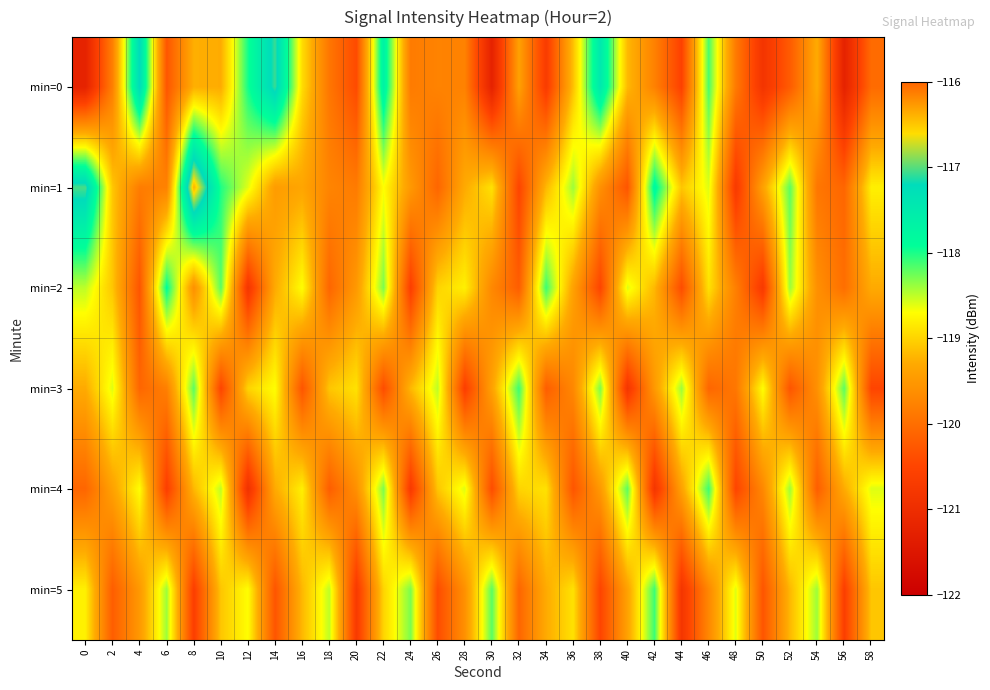

Reading right to left, list all the values displayed in this chart.

min=0: 58=-120.0	56=-121.2	54=-119.3	52=-120.2	50=-120.8	48=-119.9	46=-118.1	44=-120.5	42=-119.8	40=-119.2	38=-117.5	36=-119.1	34=-120.7	32=-119.4	30=-121.2	28=-119.8	26=-119.8	24=-119.8	22=-117.7	20=-120.4	18=-119.9	16=-118.9	14=-117.1	12=-118.0	10=-119.3	8=-119.3	6=-120.3	4=-117.2	2=-119.8	0=-121.2
min=1: 58=-118.8	56=-120.1	54=-119.9	52=-118.2	50=-119.4	48=-120.7	46=-118.6	44=-119.1	42=-117.8	40=-120.3	38=-119.6	36=-118.4	34=-119.2	32=-120.5	30=-118.9	28=-119.3	26=-120.1	24=-119.5	22=-118.7	20=-119.8	18=-119.7	16=-119.4	14=-119.5	12=-118.6	10=-118.0	8=-116.4	6=-119.8	4=-119.8	2=-119.1	0=-117.0
min=2: 58=-119.3	56=-120.0	54=-119.6	52=-118.4	50=-120.7	48=-119.8	46=-118.9	44=-120.4	42=-119.2	40=-118.6	38=-120.5	36=-119.4	34=-118.1	32=-120.2	30=-119.7	28=-118.8	26=-119.0	24=-120.6	22=-118.3	20=-119.5	18=-120.1	16=-118.7	14=-119.3	12=-120.8	10=-118.2	8=-119.6	6=-117.9	4=-120.3	2=-119.1	0=-118.5
min=3: 58=-120.5	56=-118.2	54=-119.6	52=-120.3	50=-118.7	48=-119.9	46=-120.1	44=-118.4	42=-119.5	40=-120.8	38=-118.3	36=-119.7	34=-120.2	32=-118.1	30=-119.4	28=-120.6	26=-118.5	24=-119.2	22=-120.4	20=-118.9	18=-119.1	16=-120.3	14=-118.7	12=-119.0	10=-120.5	8=-118.2	6=-119.8	4=-120.1	2=-118.6	0=-119.3
min=4: 58=-118.6	56=-119.3	54=-120.2	52=-118.4	50=-119.7	48=-120.5	46=-118.1	44=-119.4	42=-120.8	40=-118.2	38=-119.5	36=-120.3	34=-118.9	32=-119.0	30=-120.4	28=-118.6	26=-119.1	24=-120.7	22=-118.3	20=-119.6	18=-120.2	16=-118.8	14=-119.3	12=-120.9	10=-118.5	8=-119.2	6=-120.6	4=-118.7	2=-119.4	0=-120.1
min=5: 58=-119.1	56=-120.6	54=-118.4	52=-119.2	50=-120.3	48=-118.6	46=-119.7	44=-120.8	42=-118.1	40=-119.4	38=-120.5	36=-118.9	34=-119.3	32=-120.1	30=-118.2	28=-119.6	26=-120.4	24=-118.3	22=-119.0	20=-120.7	18=-118.5	16=-119.2	14=-120.3	12=-118.7	10=-119.1	8=-120.6	6=-118.4	4=-119.5	2=-120.2	0=-118.8